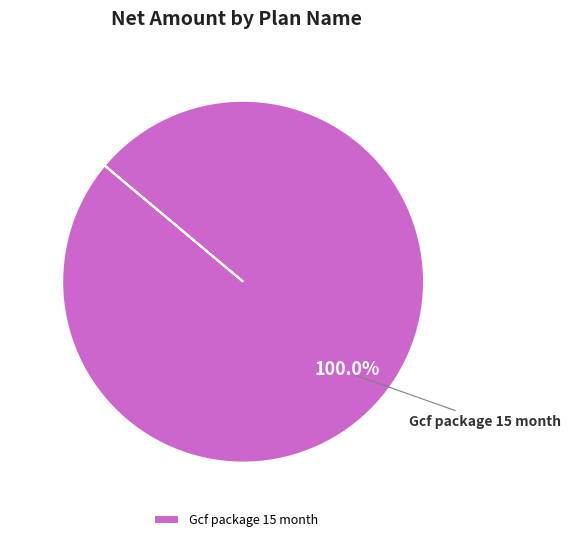

Does Gcf package 15 month account for over 50% of the chart?

Yes